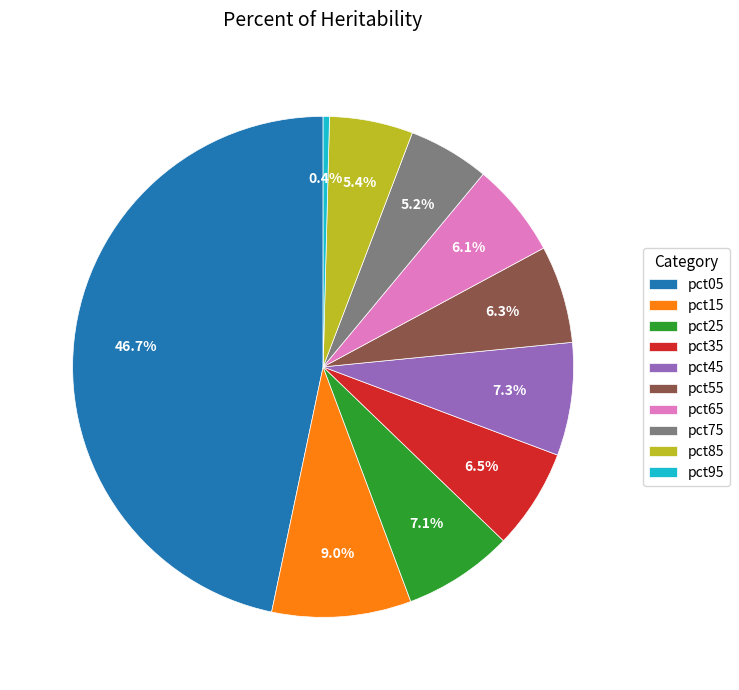

Is pct05 the majority of the pie?

No